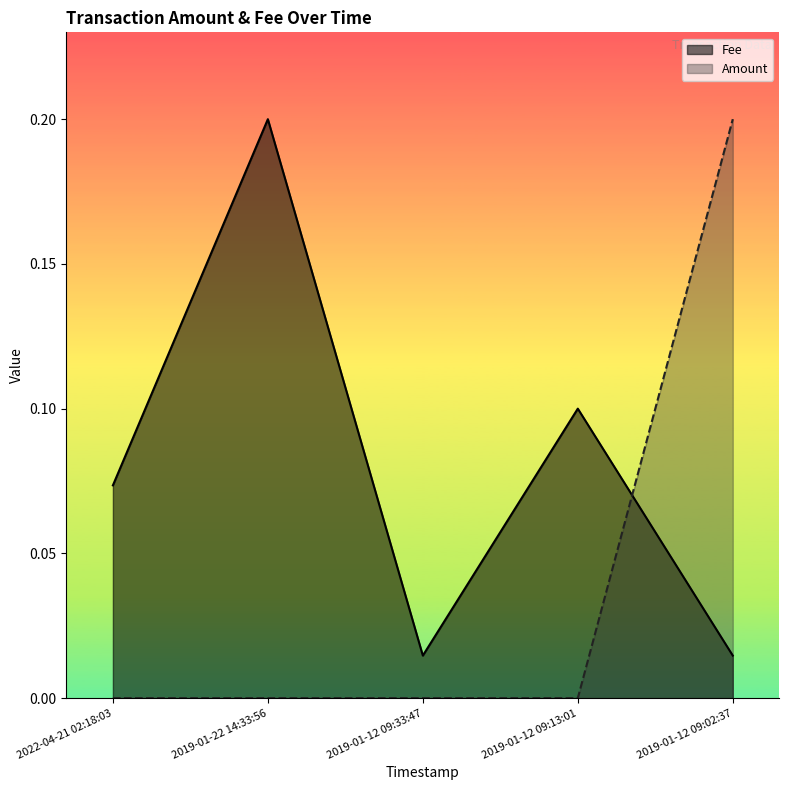

At which label does Fee reach its minimum?

2019-01-12 09:33:47